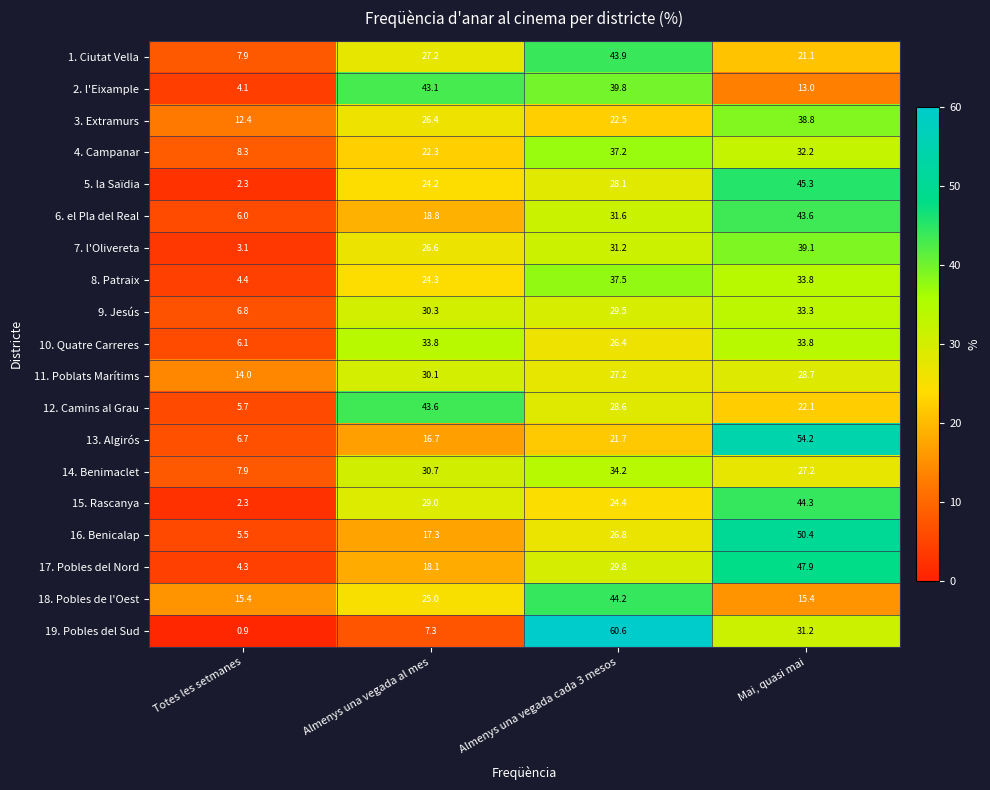

Is it true that 12. Camins al Grau equals 28.6 at Almenys una vegada cada 3 mesos?

True